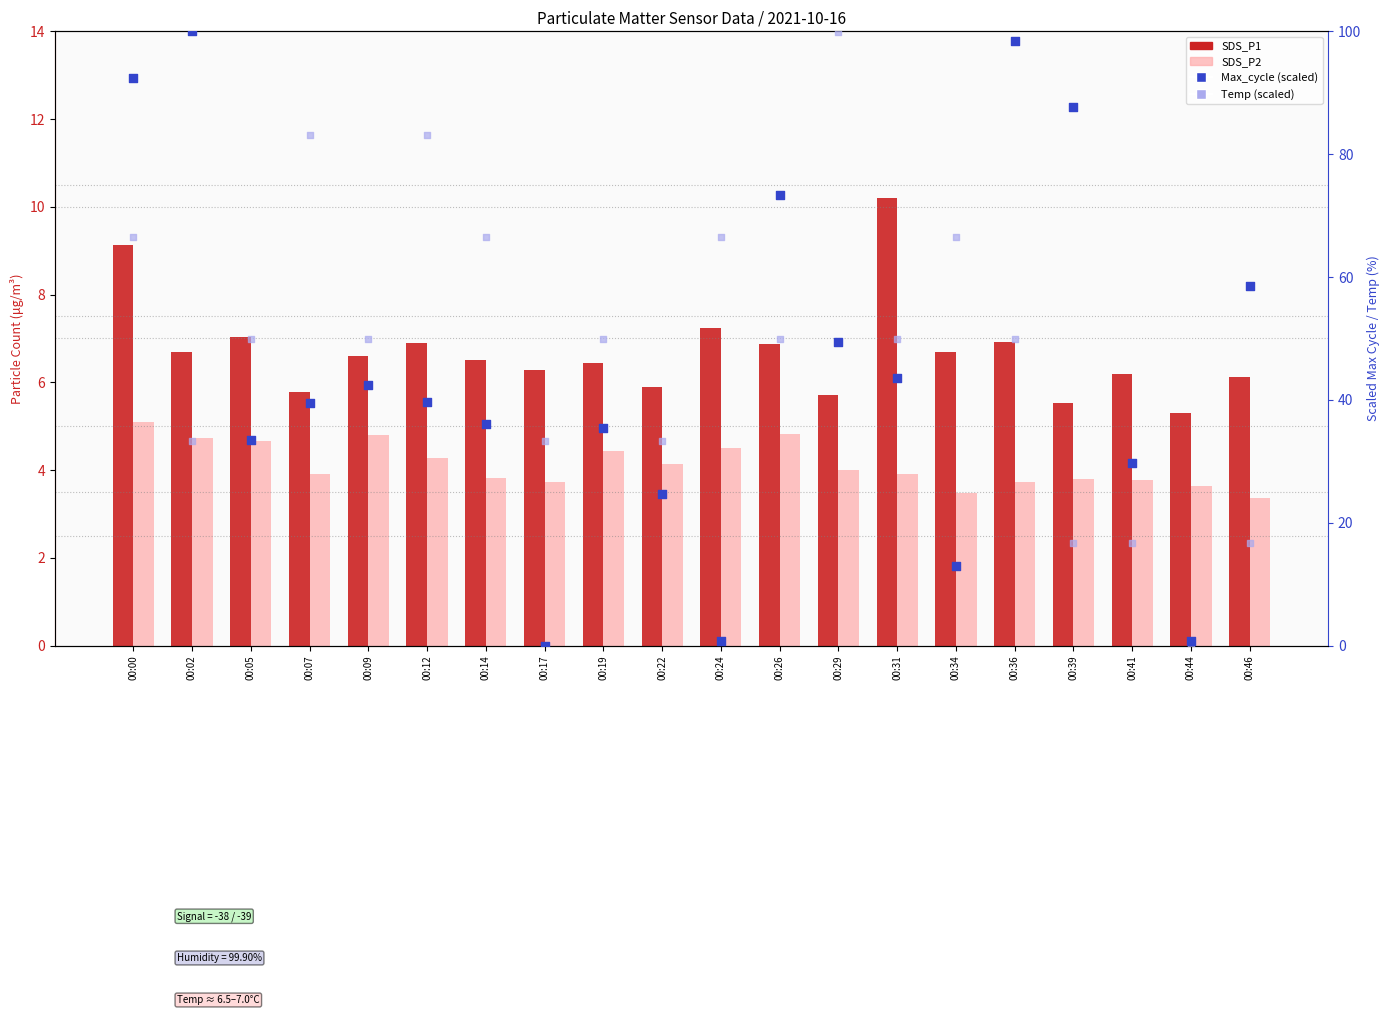

At how many categories does at least one series exceed 51?

12